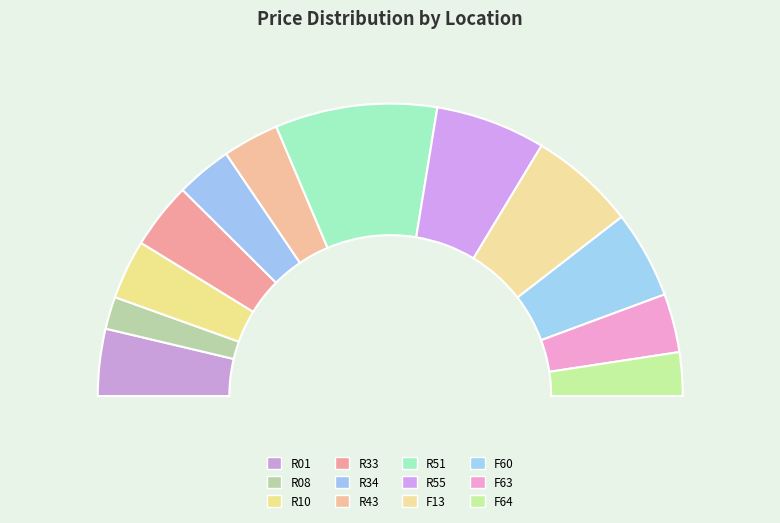

The R51 slice represents 3% of the pie. True or false?

False